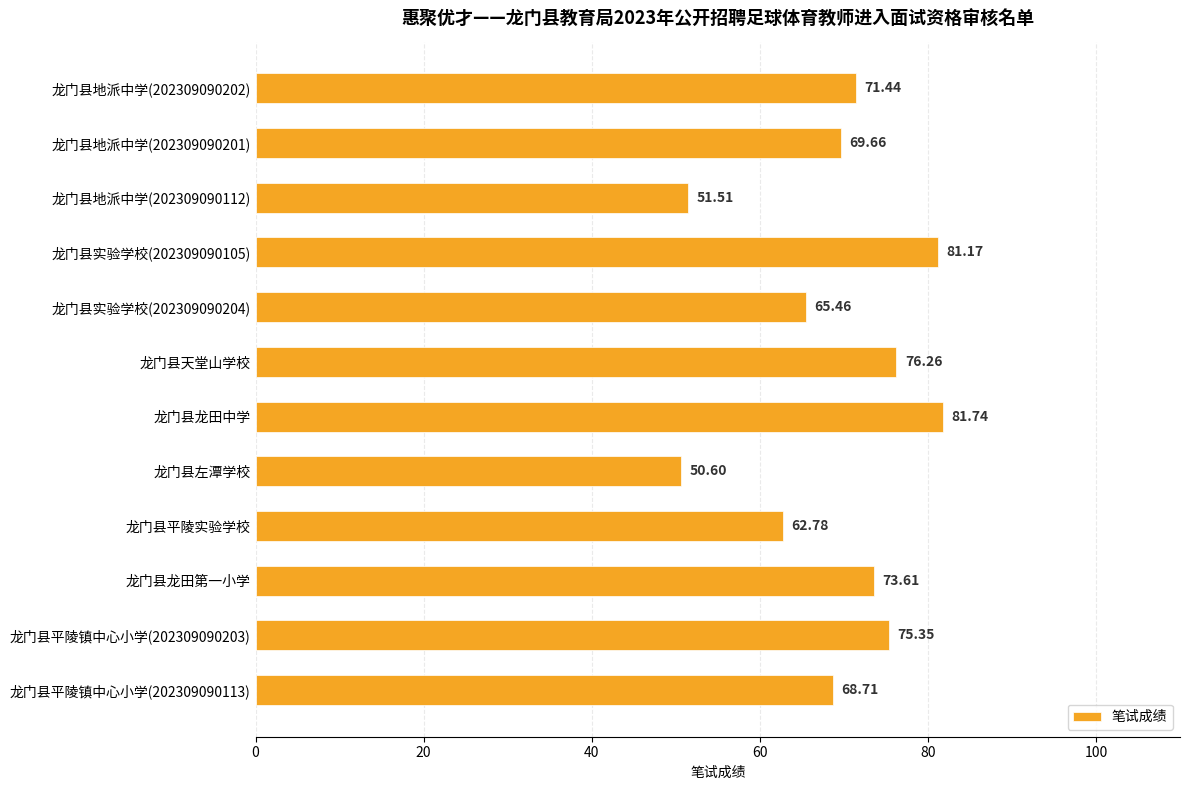

What is the change in value from 龙门县龙田中学 to 龙门县龙田第一小学?

-8.1